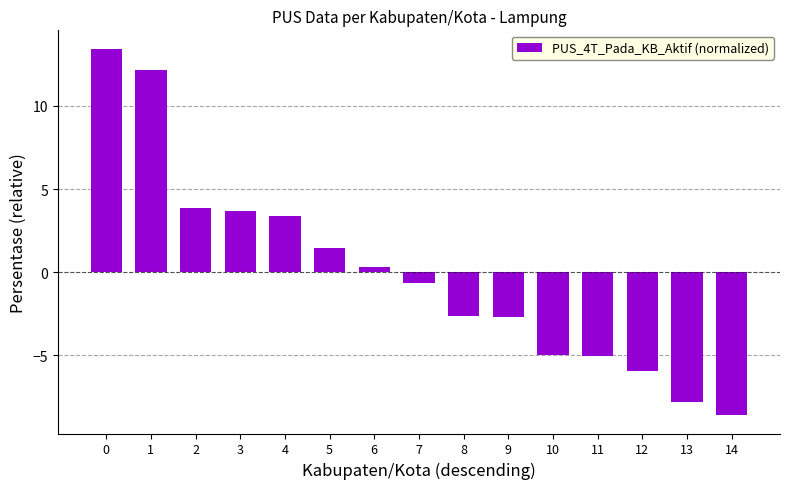

The value at 9 is -4.2. True or false?

False